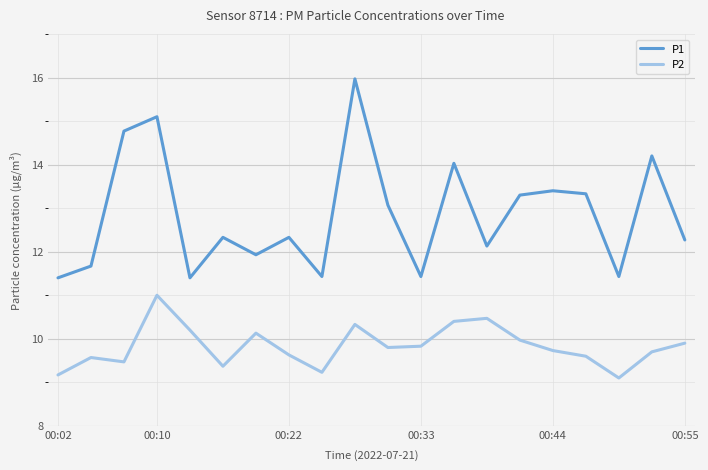

How many lines are shown in the chart?

2